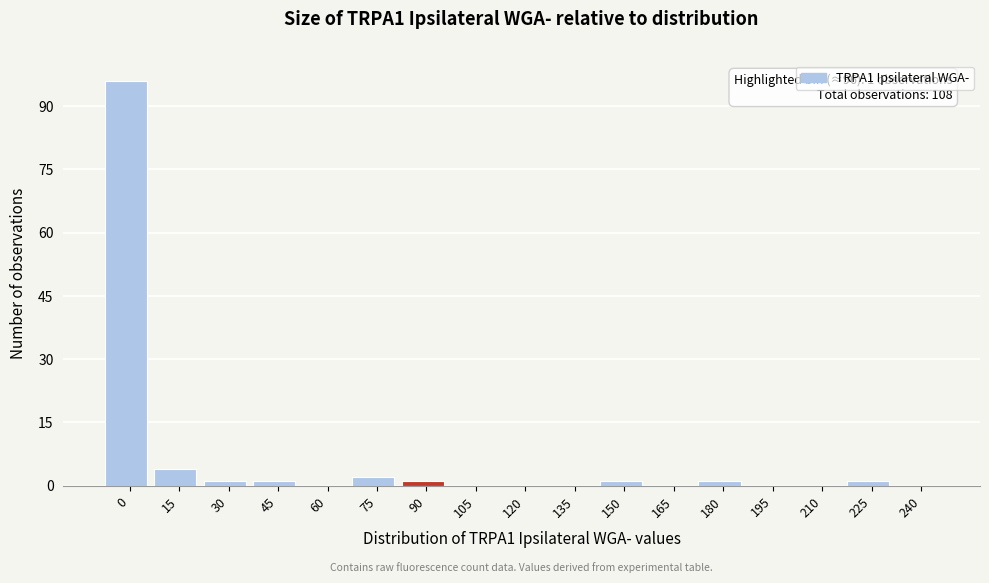

Reading right to left, transcribe all the data shown in this chart.

240=0	225=1	210=0	195=0	180=1	165=0	150=1	135=0	120=0	105=0	90=1	75=2	60=0	45=1	30=1	15=4	0=96